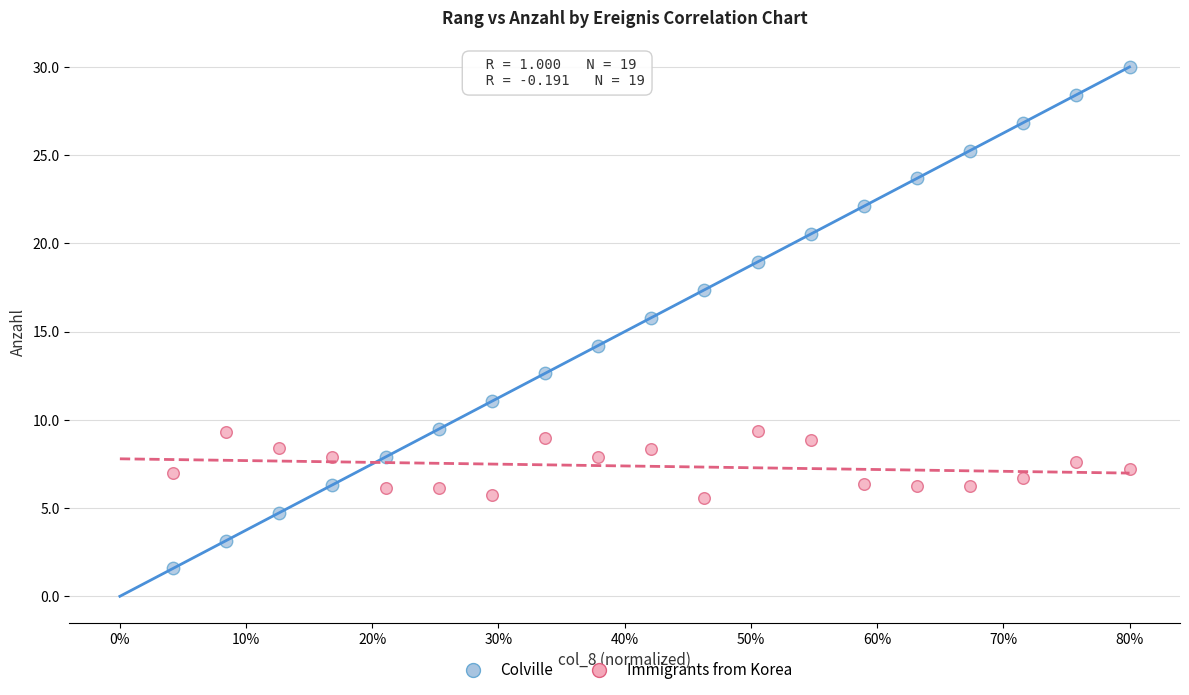

Which series contains the highest Y value?

Colville